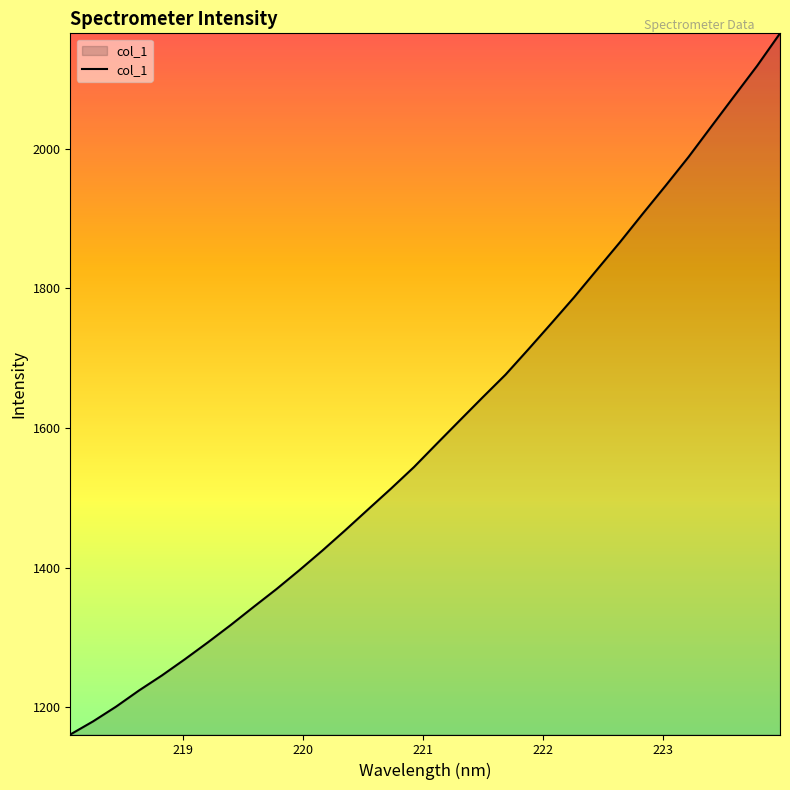

What is the maximum value shown in the chart?

2165.6